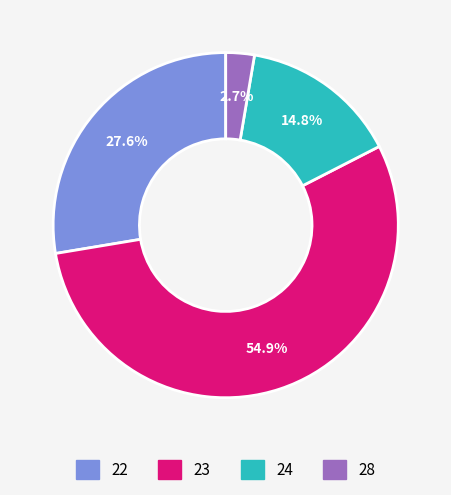

Count the number of slices in the pie.

4